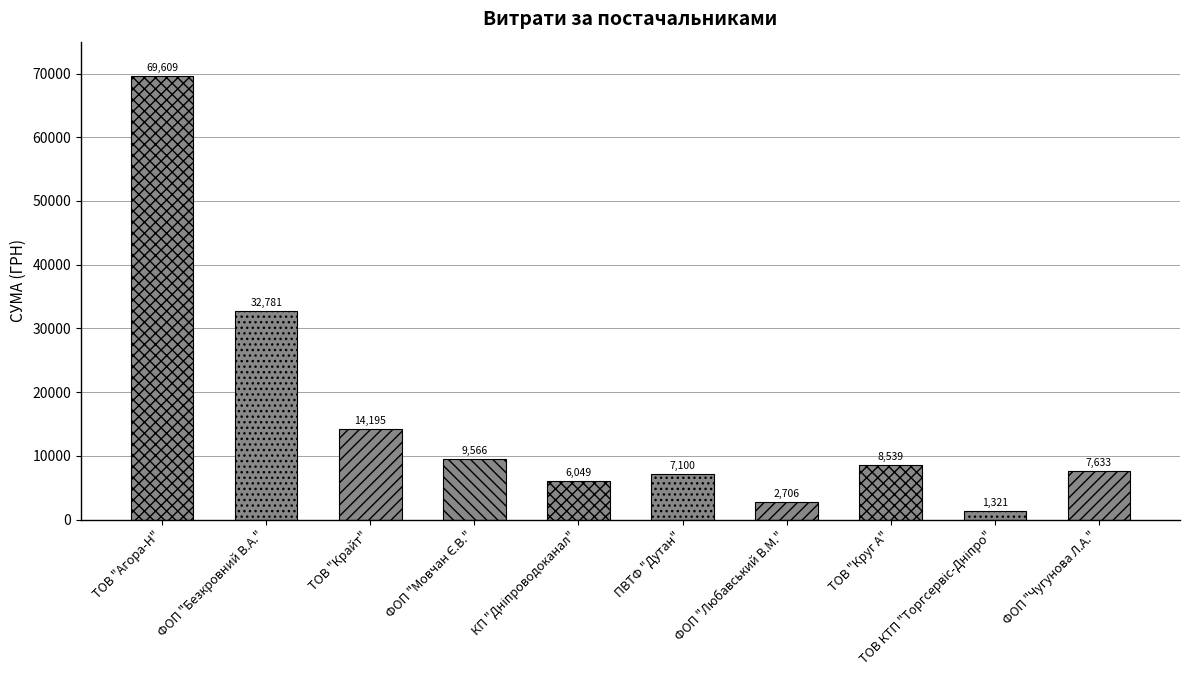

What is the change in value from ФОП "Любавський В.М." to ТОВ КТП "Торгсервіс-Дніпро"?

-1384.9